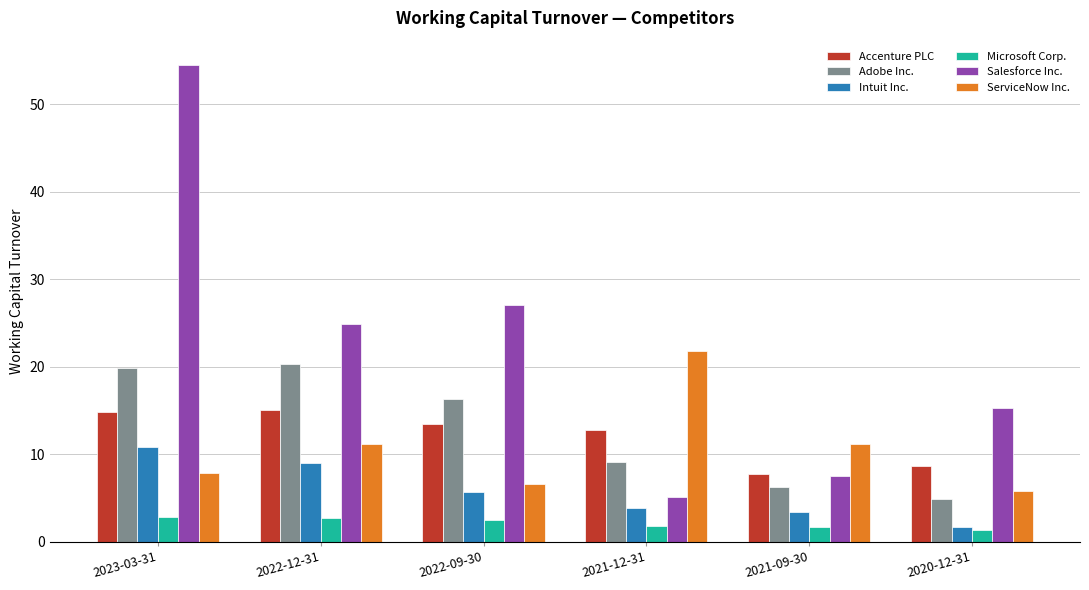

What position from the right is 2023-03-31?

6